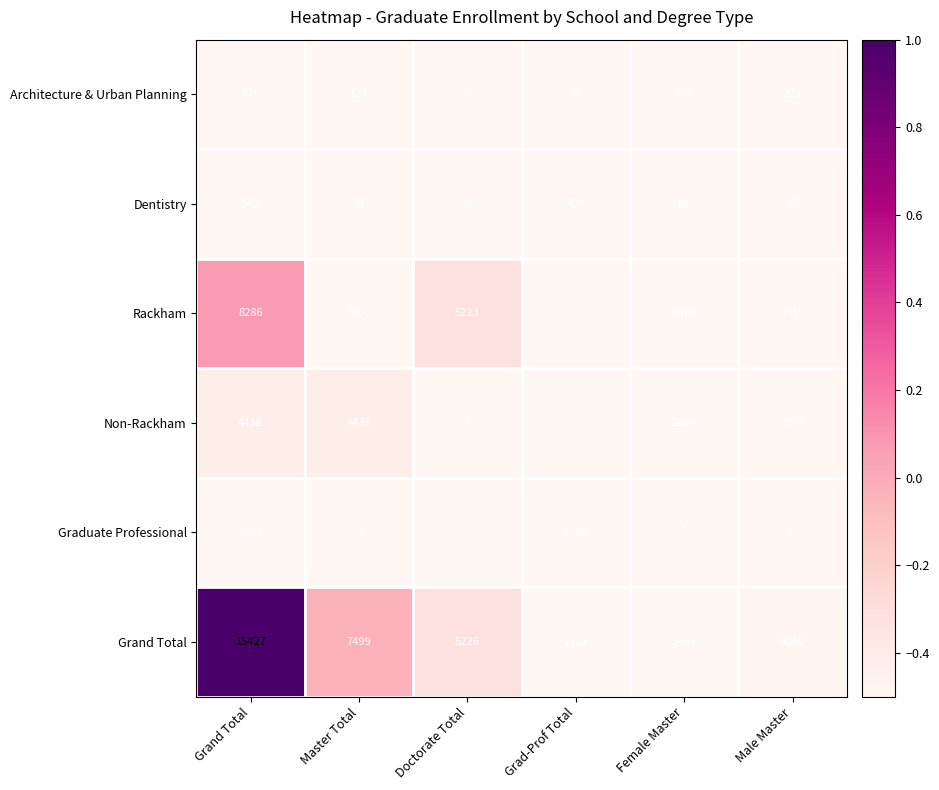

Rank the categories by Grand Total value from highest to lowest.

Grand Total, Master Total, Doctorate Total, Male Master, Female Master, Grad-Prof Total